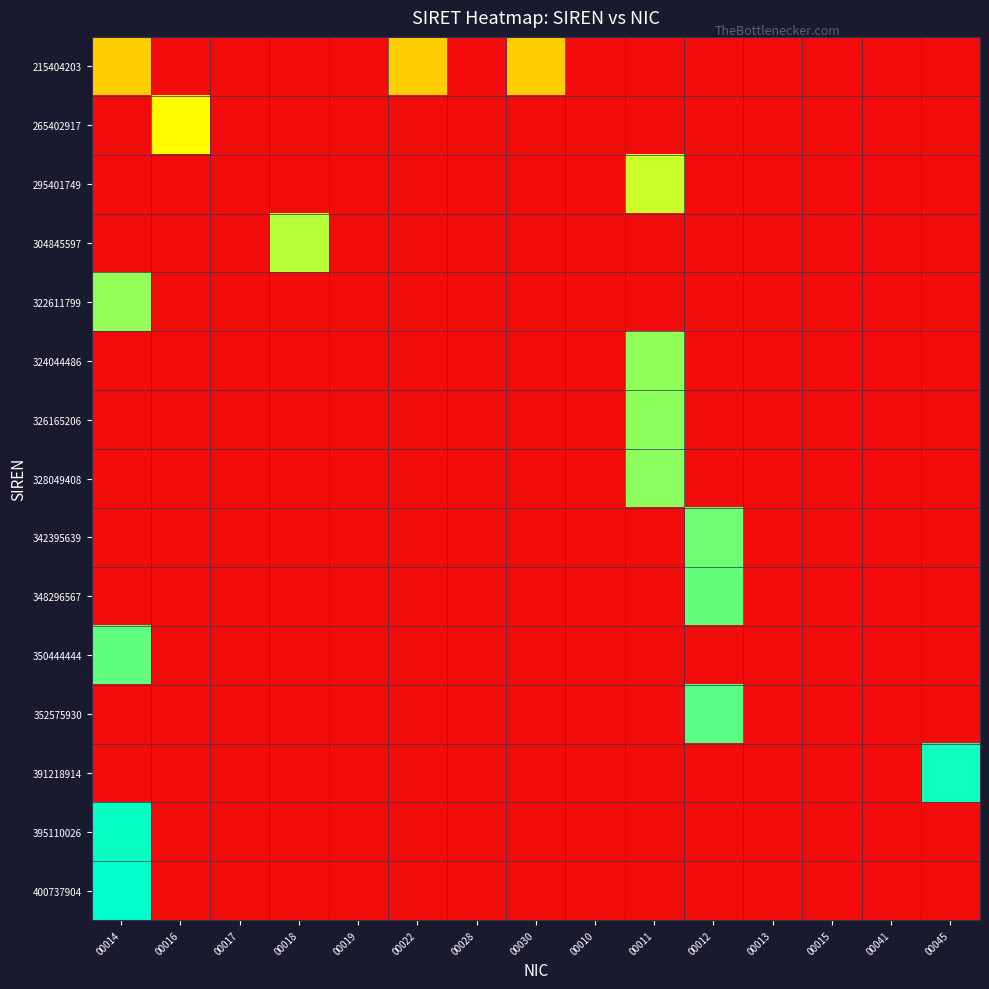

Which label corresponds to the largest value in the chart?

00014